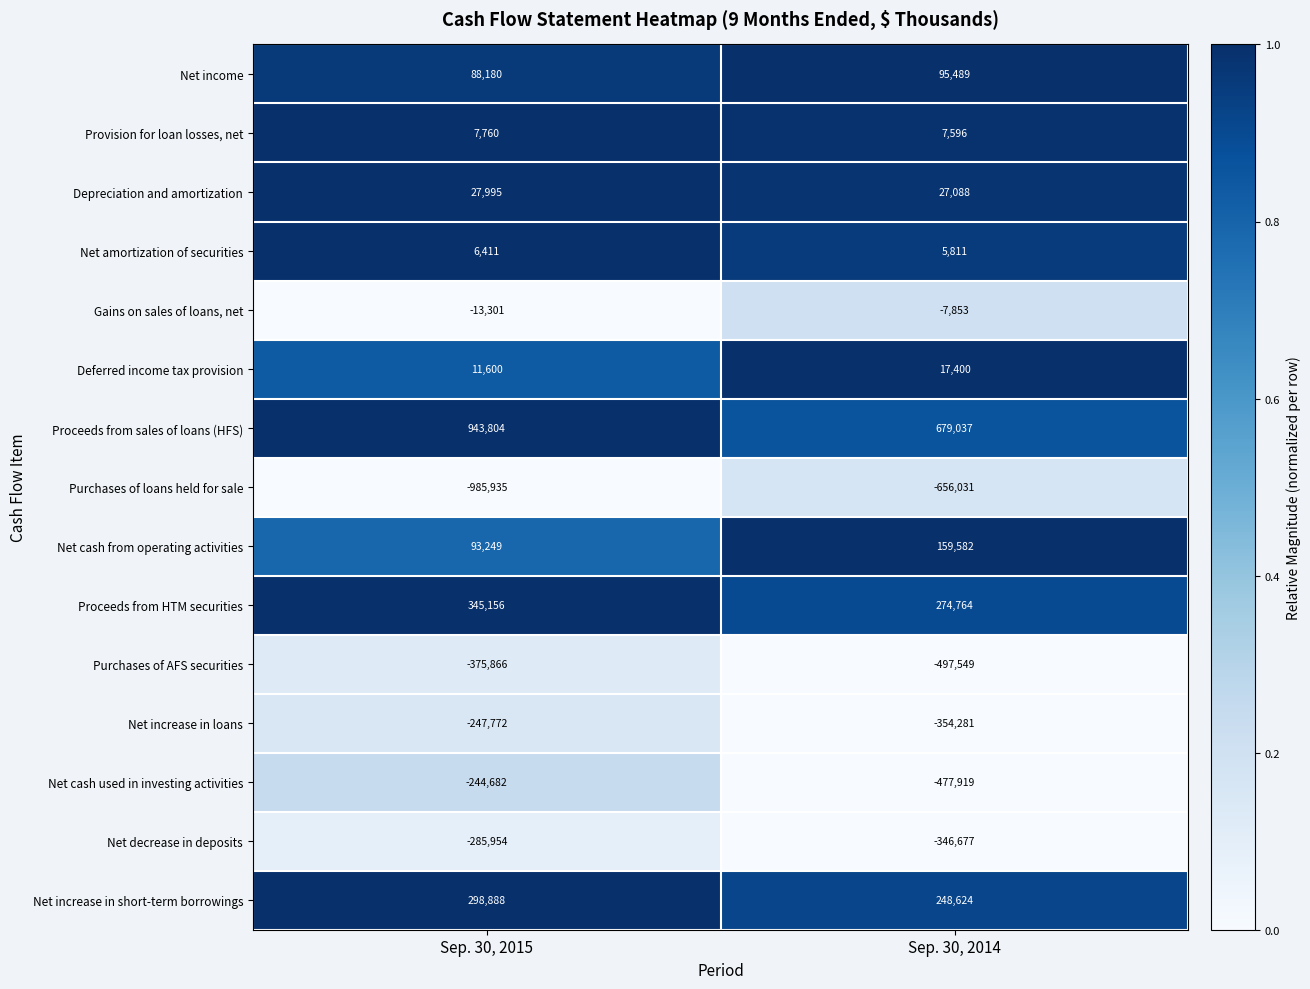

Rank the series by their maximum value, from highest to lowest.

Proceeds from sales of loans (HFS), Proceeds from HTM securities, Net increase in short-term borrowings, Net cash from operating activities, Net income, Depreciation and amortization, Deferred income tax provision, Provision for loan losses, net, Net amortization of securities, Gains on sales of loans, net, Net cash used in investing activities, Net increase in loans, Net decrease in deposits, Purchases of AFS securities, Purchases of loans held for sale